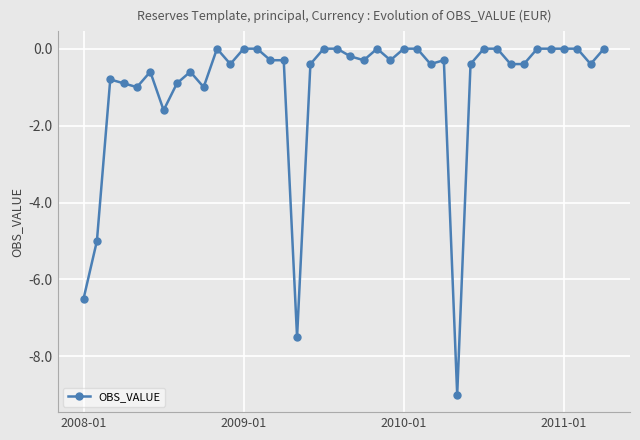

What is the minimum value shown in the chart?

-9.0